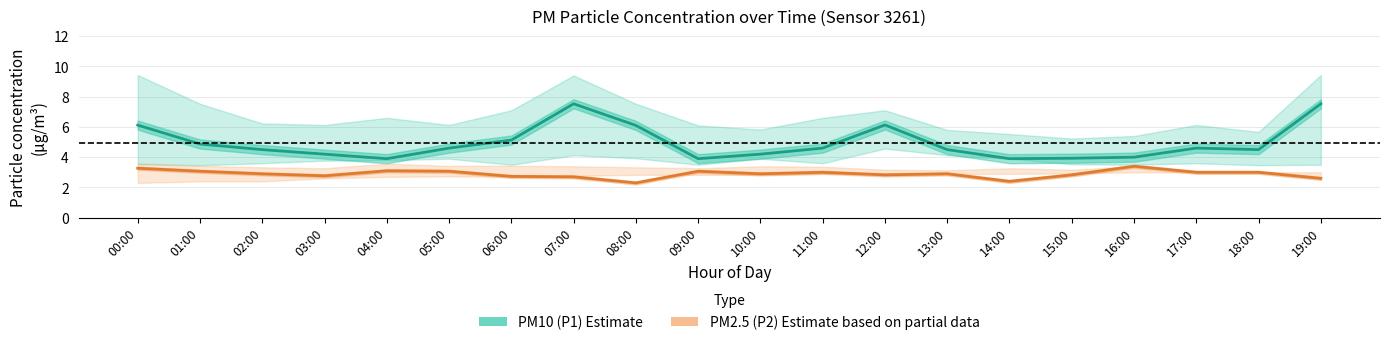

Which series has the widest spread of values?

PM10 (P1) Estimate